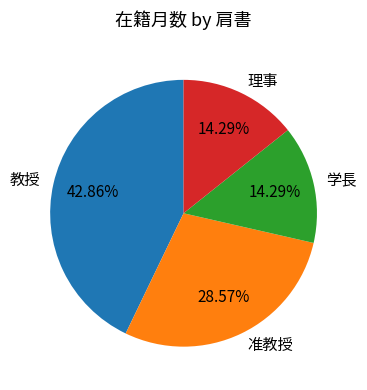

To the nearest percent, what is the average slice percentage?

25%